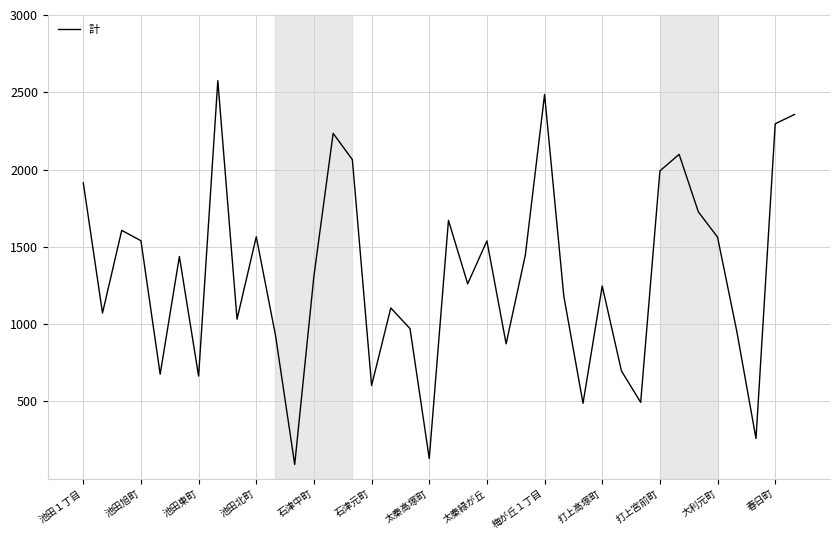

What is the minimum value shown in the chart?

91